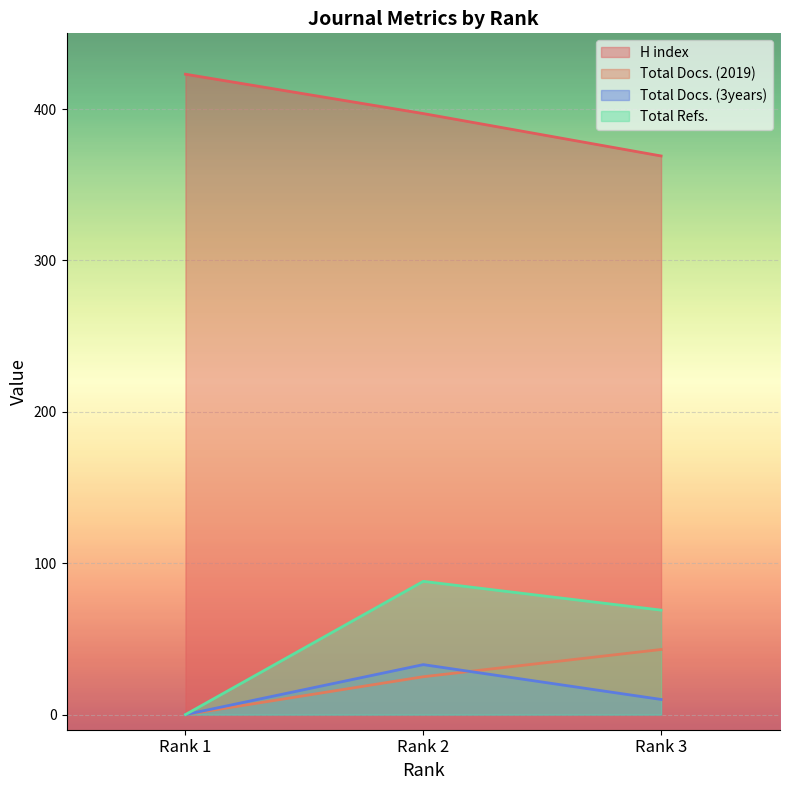

What is the value of the Total Docs. (3years) point at the 2nd from the left?

33